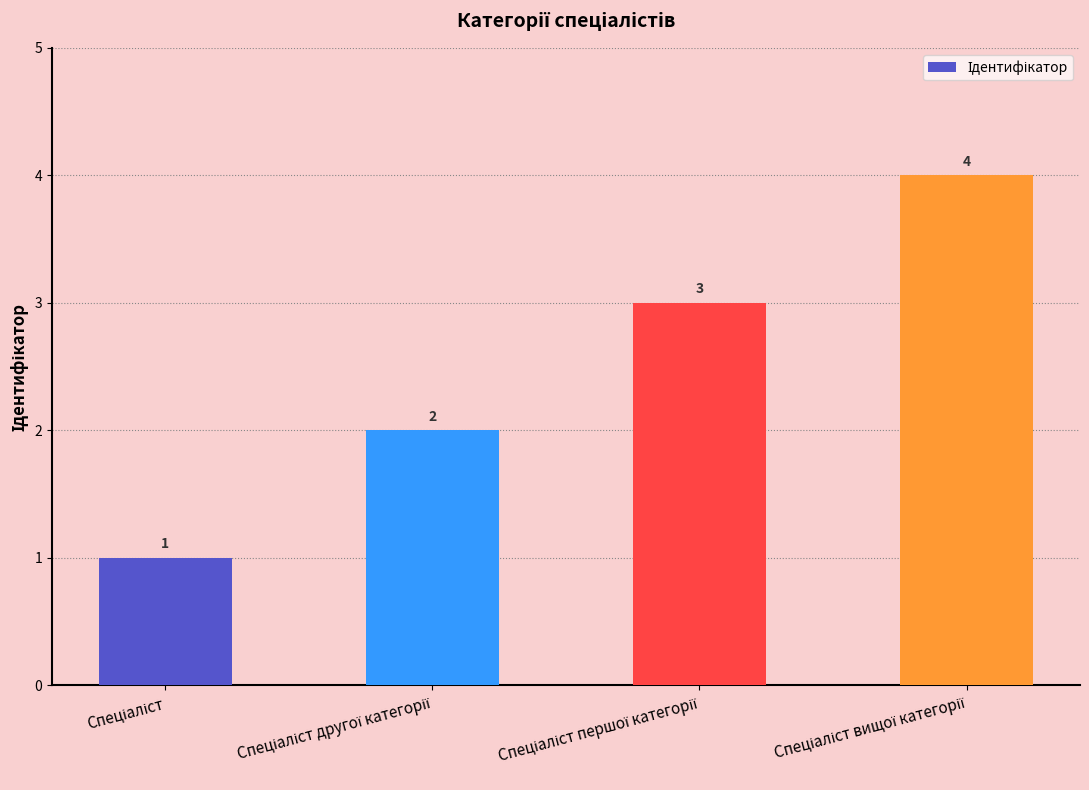

What is the maximum value shown in the chart?

4